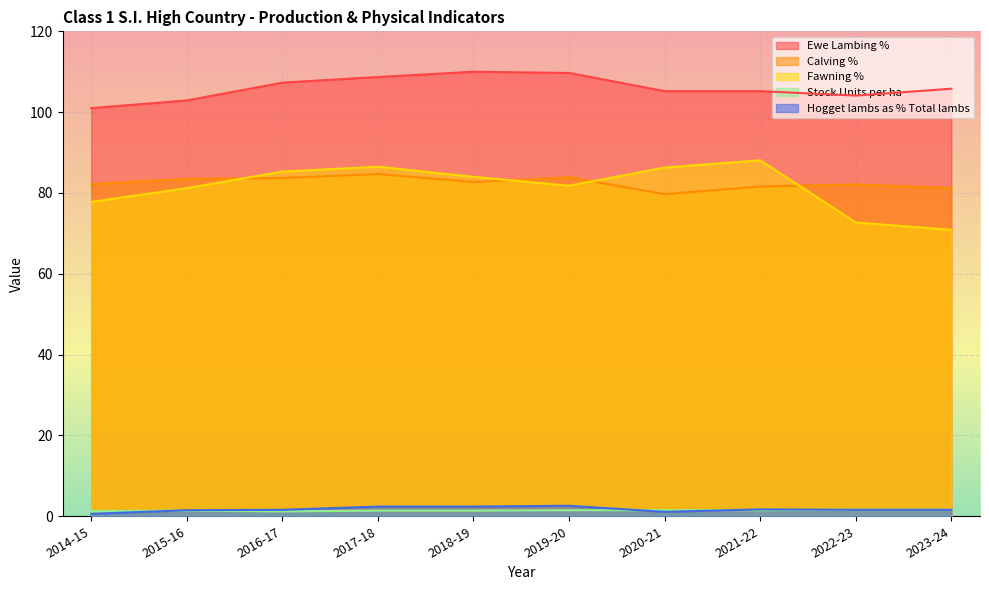

Where does the Ewe Lambing % series first go above 105?

2016-17